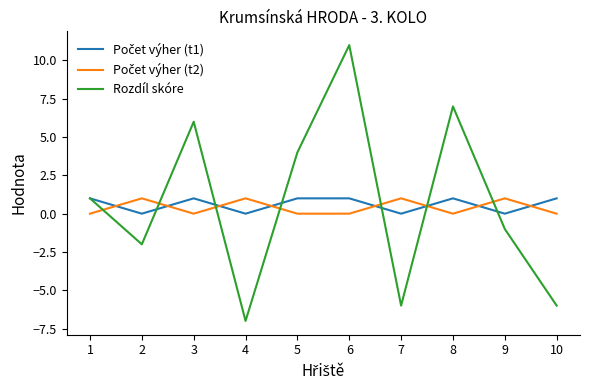

Between 3 and 7, which series saw the biggest shift?

Rozdíl skóre